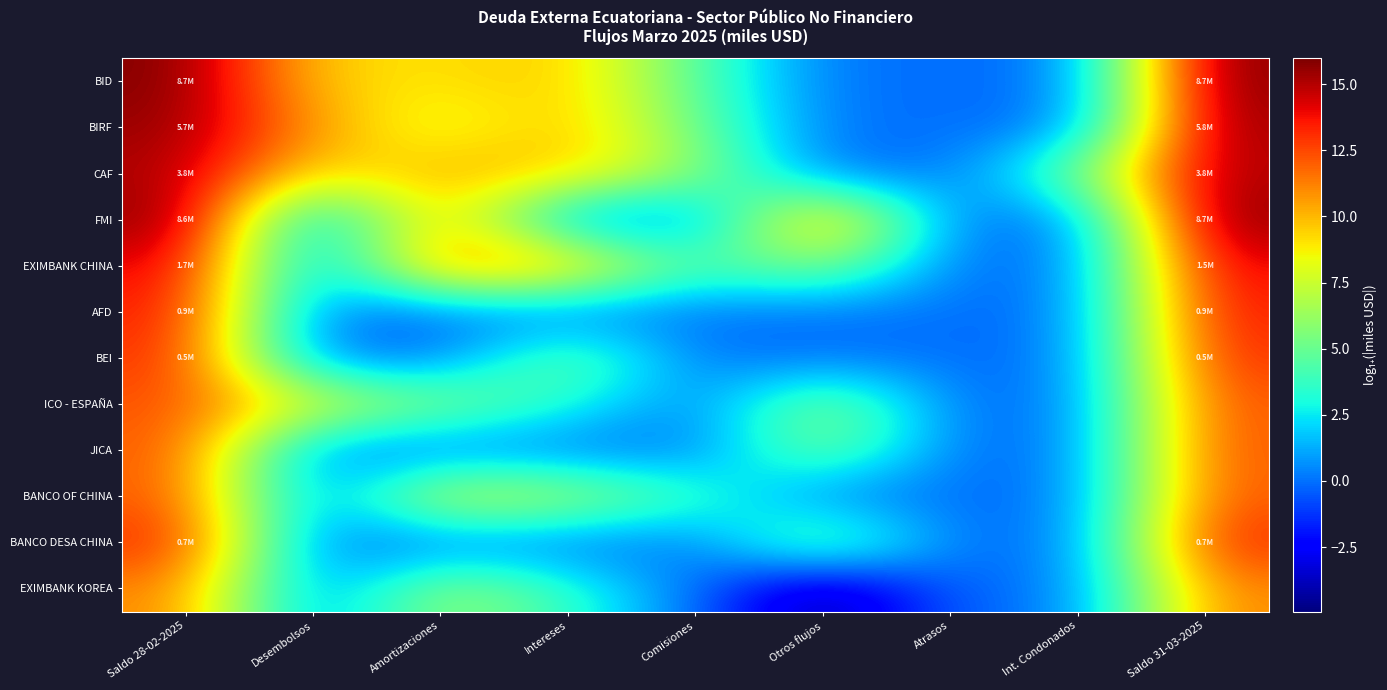

Reading right to left, transcribe all the data shown in this chart.

BID: Saldo 31-03-2025=16.0	Int. Condonados=0.0	Atrasos=0.0	Otros flujos=0.0	Comisiones=4.6	Intereses=9.8	Amortizaciones=9.0	Desembolsos=9.4	Saldo 28-02-2025=16.0
BIRF: Saldo 31-03-2025=15.6	Int. Condonados=0.0	Atrasos=0.0	Otros flujos=0.0	Comisiones=5.2	Intereses=10.1	Amortizaciones=7.5	Desembolsos=10.7	Saldo 28-02-2025=15.6
CAF: Saldo 31-03-2025=15.1	Int. Condonados=5.3	Atrasos=0.0	Otros flujos=0.0	Comisiones=6.3	Intereses=9.7	Amortizaciones=10.4	Desembolsos=8.7	Saldo 28-02-2025=15.2
FMI: Saldo 31-03-2025=16.0	Int. Condonados=0.0	Atrasos=0.0	Otros flujos=11.8	Comisiones=0.0	Intereses=0.0	Amortizaciones=10.9	Desembolsos=0.0	Saldo 28-02-2025=16.0
EXIMBANK CHINA: Saldo 31-03-2025=14.2	Int. Condonados=0.0	Atrasos=0.0	Otros flujos=6.3	Comisiones=3.9	Intereses=10.8	Amortizaciones=11.8	Desembolsos=0.0	Saldo 28-02-2025=14.3
AFD: Saldo 31-03-2025=13.7	Int. Condonados=0.0	Atrasos=0.0	Otros flujos=0.0	Comisiones=0.0	Intereses=0.0	Amortizaciones=0.0	Desembolsos=0.0	Saldo 28-02-2025=13.7
BEI: Saldo 31-03-2025=13.2	Int. Condonados=0.0	Atrasos=0.0	Otros flujos=0.0	Comisiones=0.0	Intereses=5.7	Amortizaciones=0.0	Desembolsos=0.0	Saldo 28-02-2025=13.2
ICO - ESPAÑA: Saldo 31-03-2025=12.3	Int. Condonados=0.0	Atrasos=0.0	Otros flujos=6.5	Comisiones=0.0	Intereses=3.4	Amortizaciones=5.9	Desembolsos=8.3	Saldo 28-02-2025=12.3
JICA: Saldo 31-03-2025=12.3	Int. Condonados=0.0	Atrasos=0.0	Otros flujos=6.1	Comisiones=0.0	Intereses=0.0	Amortizaciones=0.0	Desembolsos=0.0	Saldo 28-02-2025=12.3
BANCO OF CHINA: Saldo 31-03-2025=12.2	Int. Condonados=0.0	Atrasos=0.0	Otros flujos=0.0	Comisiones=3.9	Intereses=7.1	Amortizaciones=8.3	Desembolsos=0.0	Saldo 28-02-2025=12.2
BANCO DESA CHINA: Saldo 31-03-2025=13.4	Int. Condonados=0.0	Atrasos=0.0	Otros flujos=6.3	Comisiones=0.0	Intereses=0.0	Amortizaciones=0.0	Desembolsos=0.0	Saldo 28-02-2025=13.4
EXIMBANK KOREA: Saldo 31-03-2025=11.2	Int. Condonados=0.0	Atrasos=0.0	Otros flujos=-4.9	Comisiones=0.0	Intereses=3.7	Amortizaciones=6.7	Desembolsos=0.0	Saldo 28-02-2025=11.2